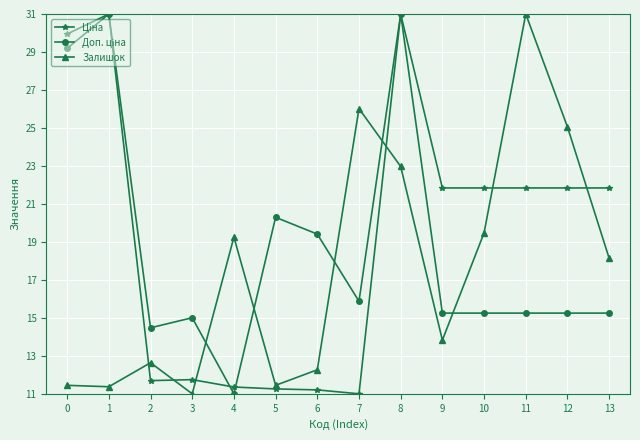

True or false: Залишок has a value of 8.4 at 6.

False